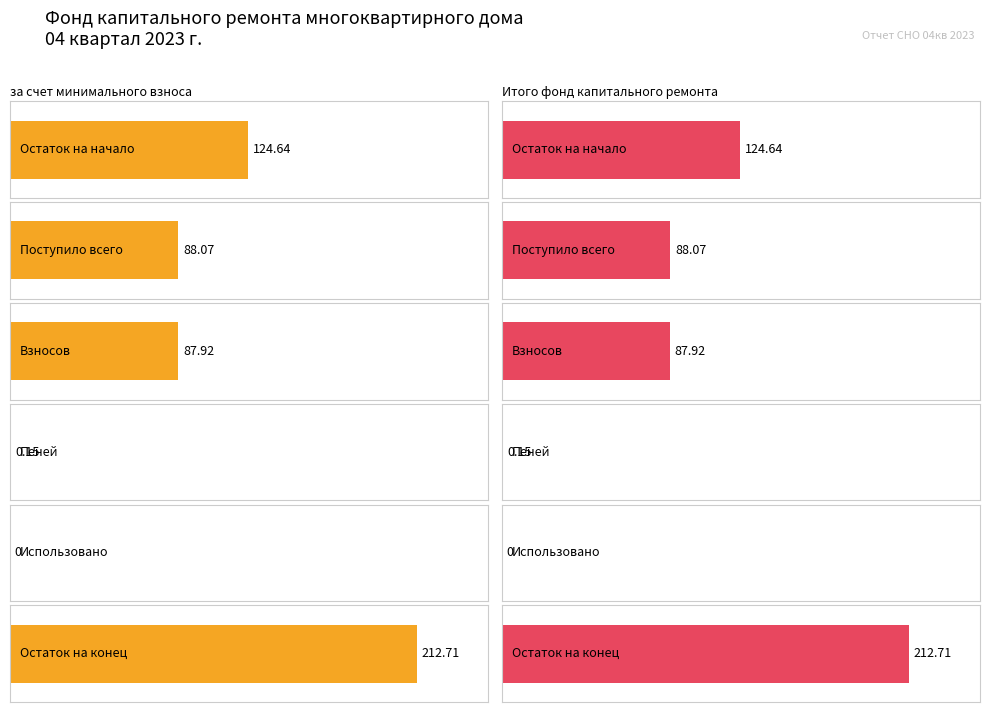

At which label is за счет минимального взноса closest to 106?

Поступило всего